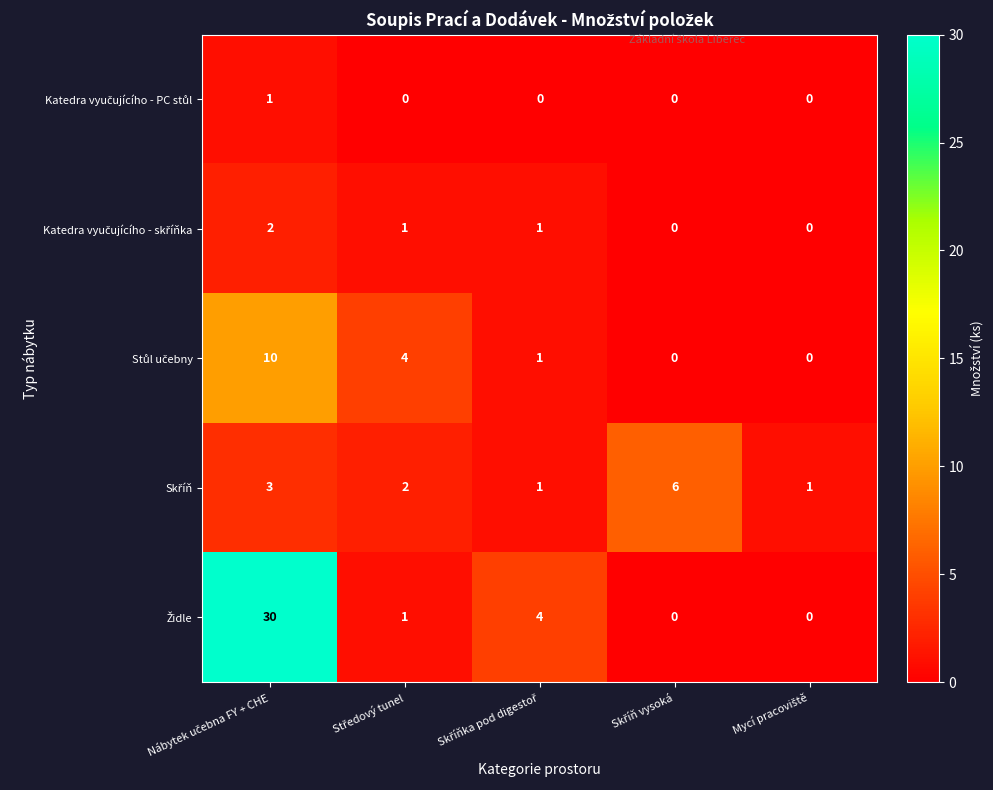

How many categories are shown in the chart?

5